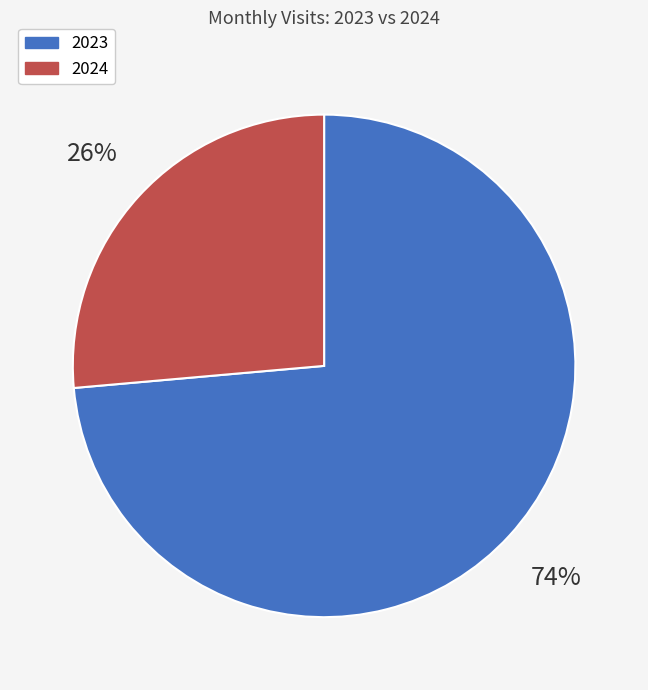

Is there any slice that represents more than half of the pie?

Yes